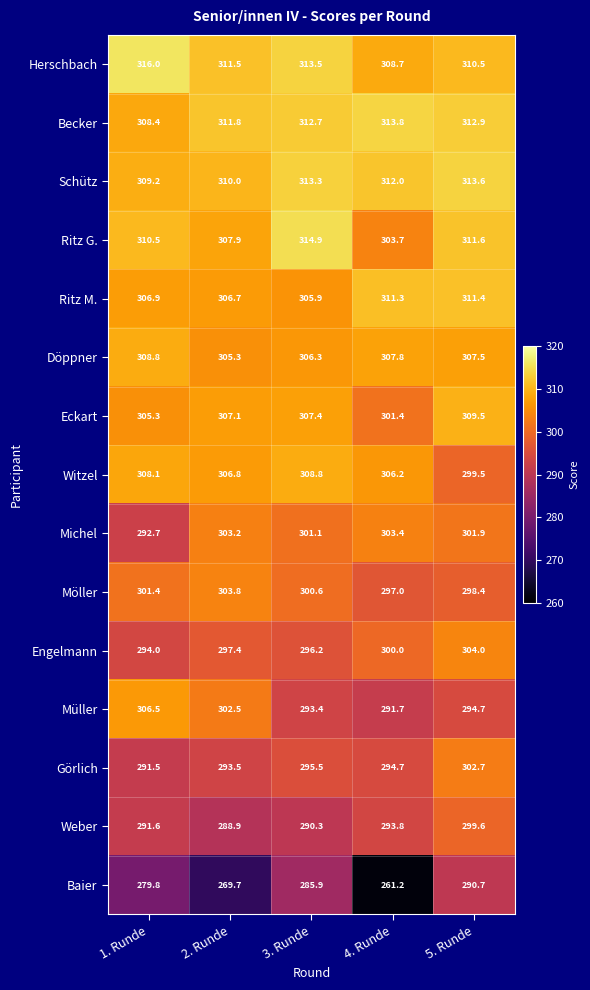

What is the difference between the second highest and second lowest values in the Ritz M. series?

4.6